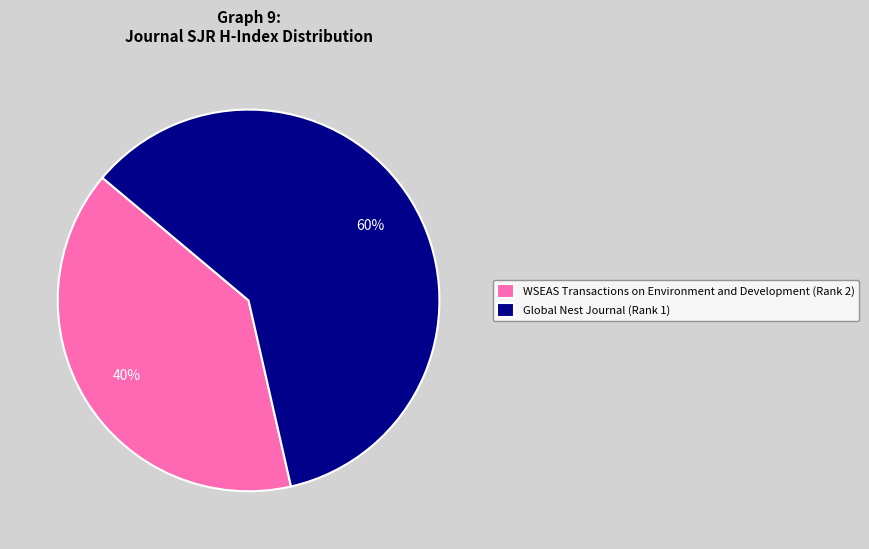

Rank the categories by value from highest to lowest.

Global Nest Journal (Rank 1), WSEAS Transactions on Environment and Development (Rank 2)